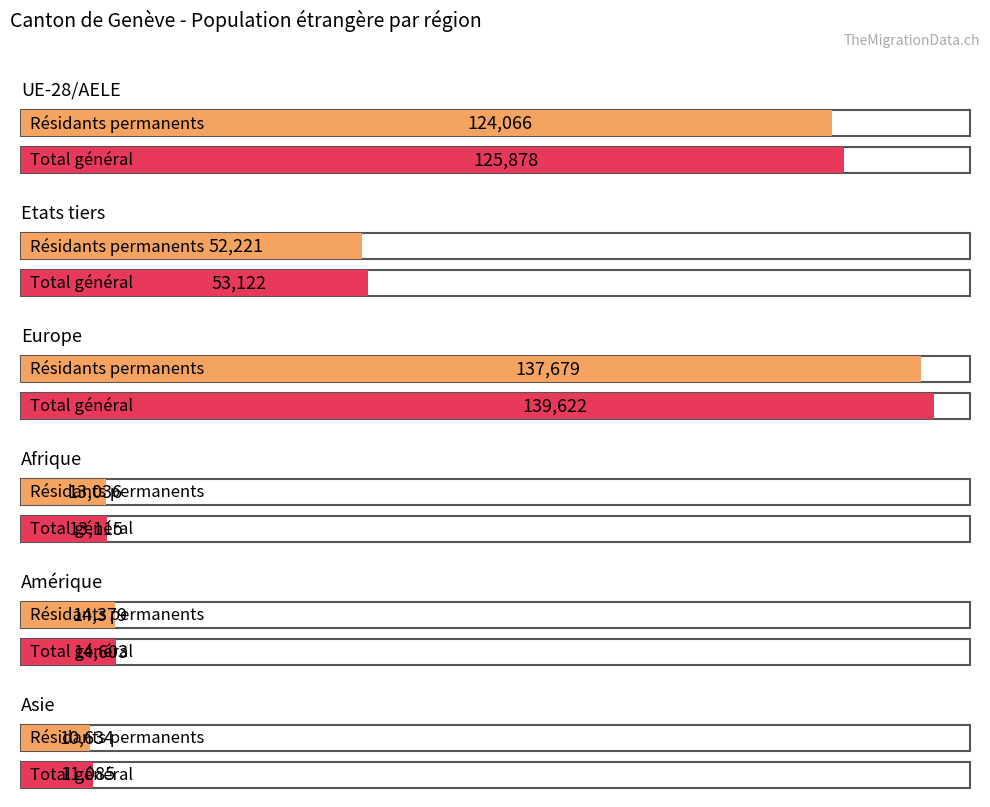

How many data points in Total général are above 53122?

2